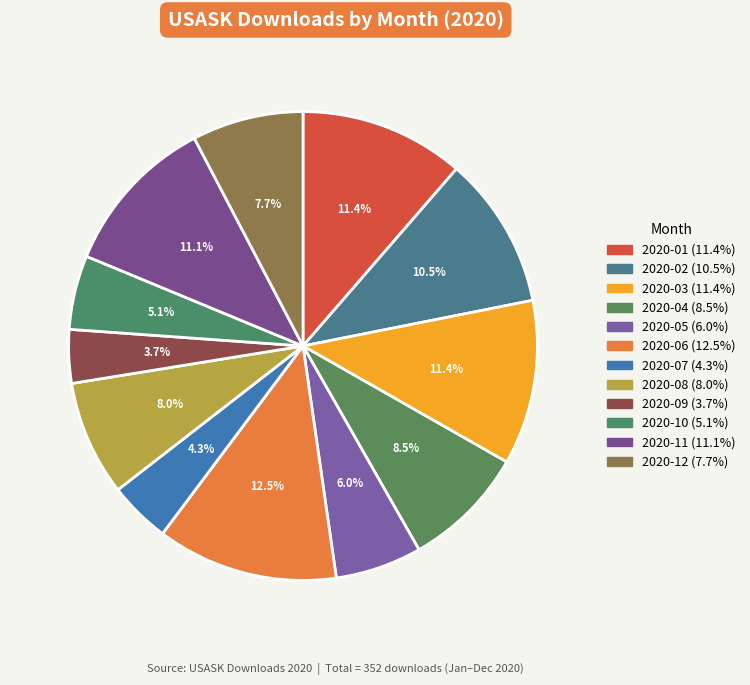

To the nearest percent, what percentage of the pie is 2020-03?

11%